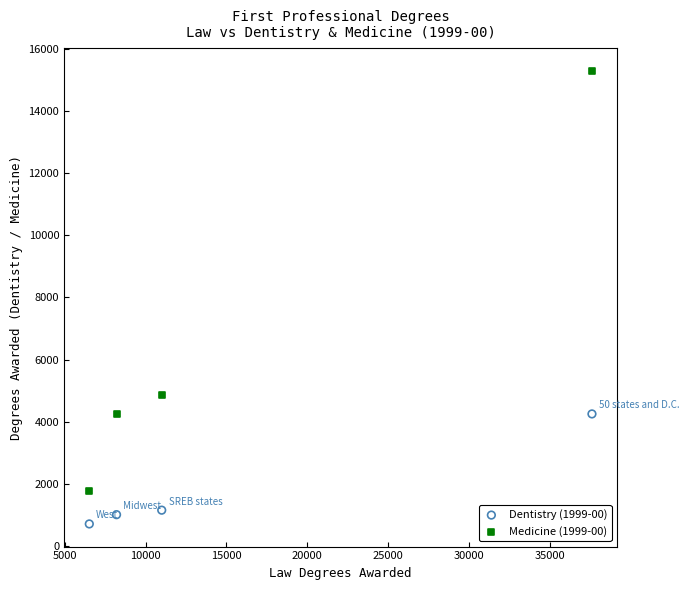

Which series contains the lowest Y value?

Dentistry (1999-00)